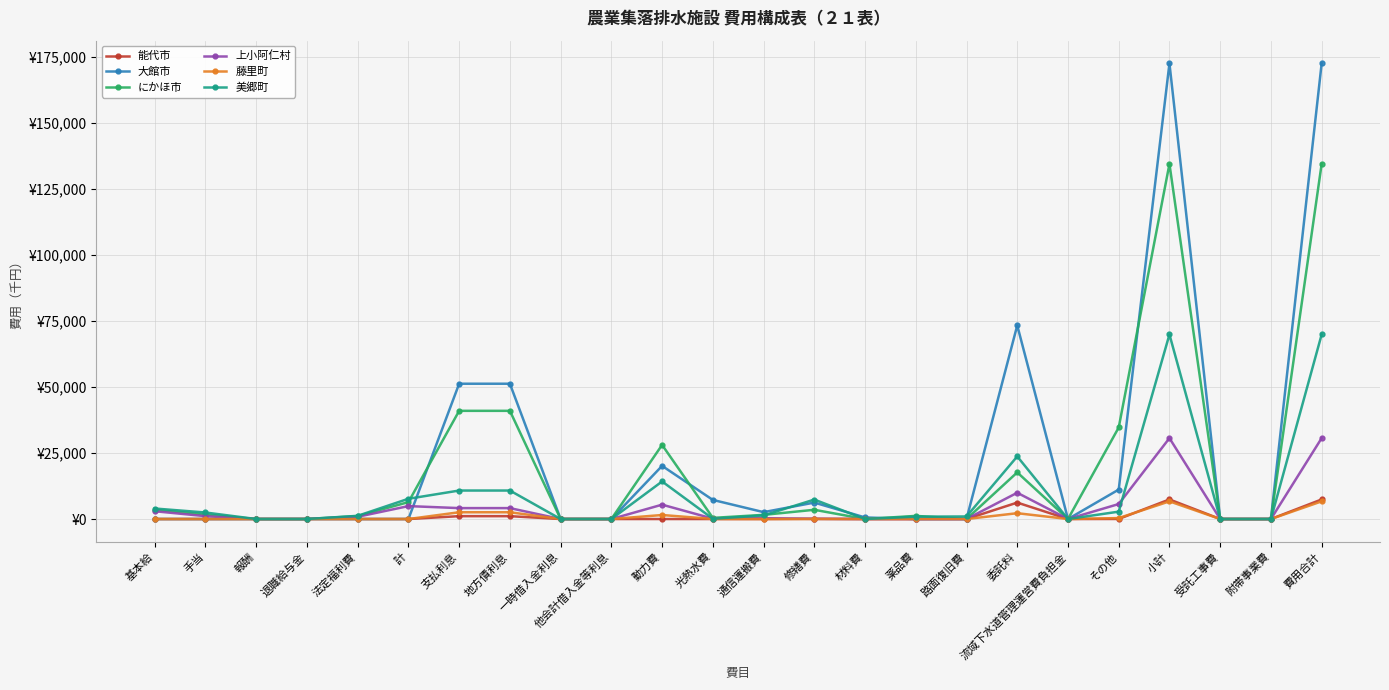

What are all the series names shown in the legend?

能代市, 大館市, にかほ市, 上小阿仁村, 藤里町, 美郷町